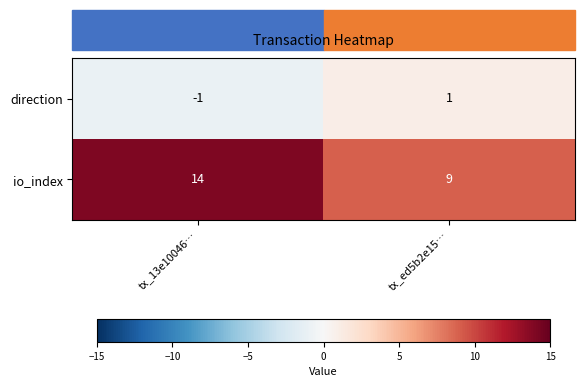

Which series changed the most between tx_13e10046… and tx_ed5b2e15…?

io_index